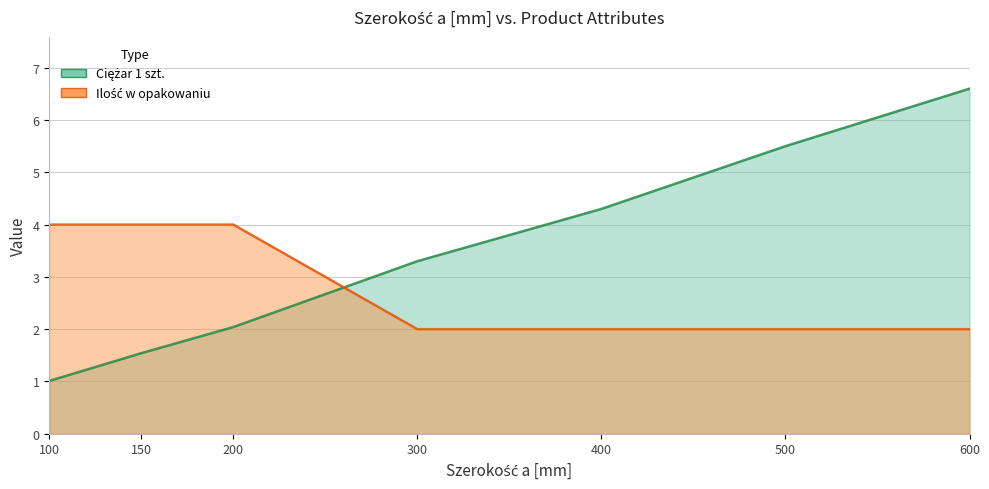

List the series in order of their peak value, lowest first.

Ilość w opakowaniu, Ciężar 1 szt.